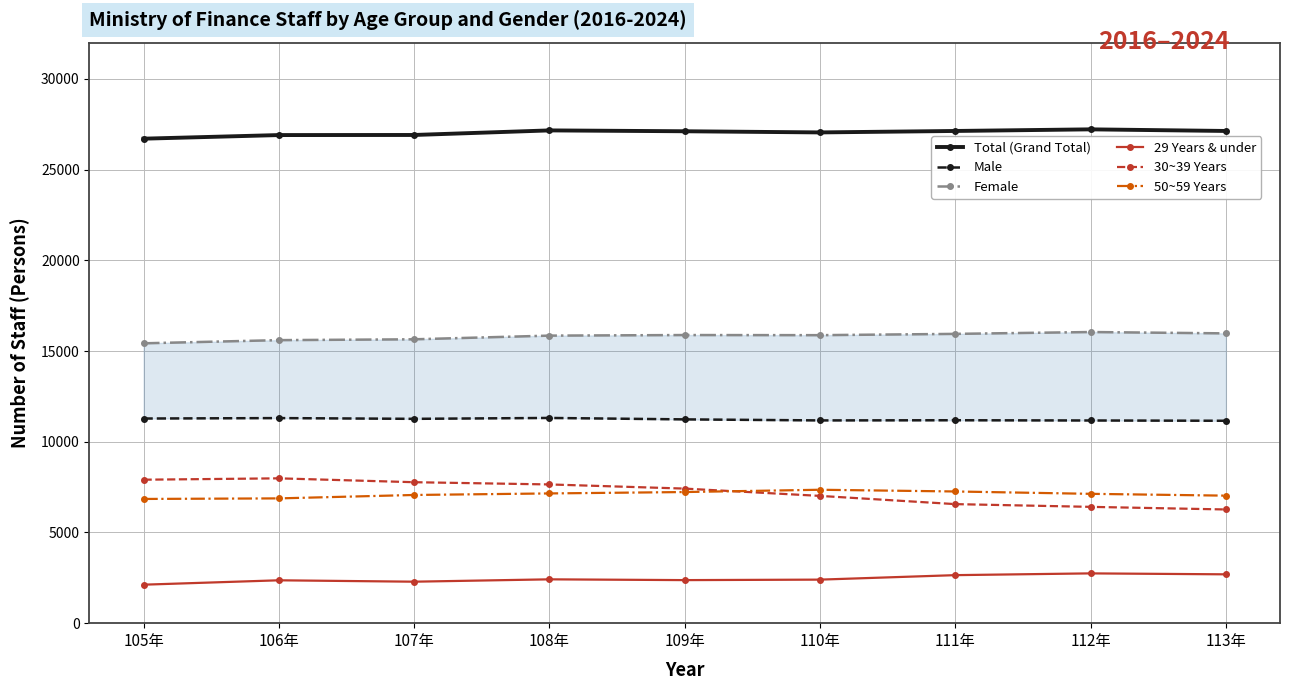

Is the value of Total (Grand Total) at 107年 greater than the value of Male at 106年?

Yes